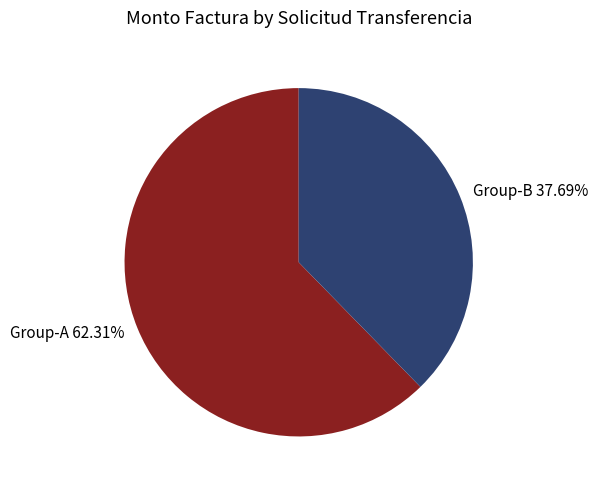

How many segments does this pie chart have?

2